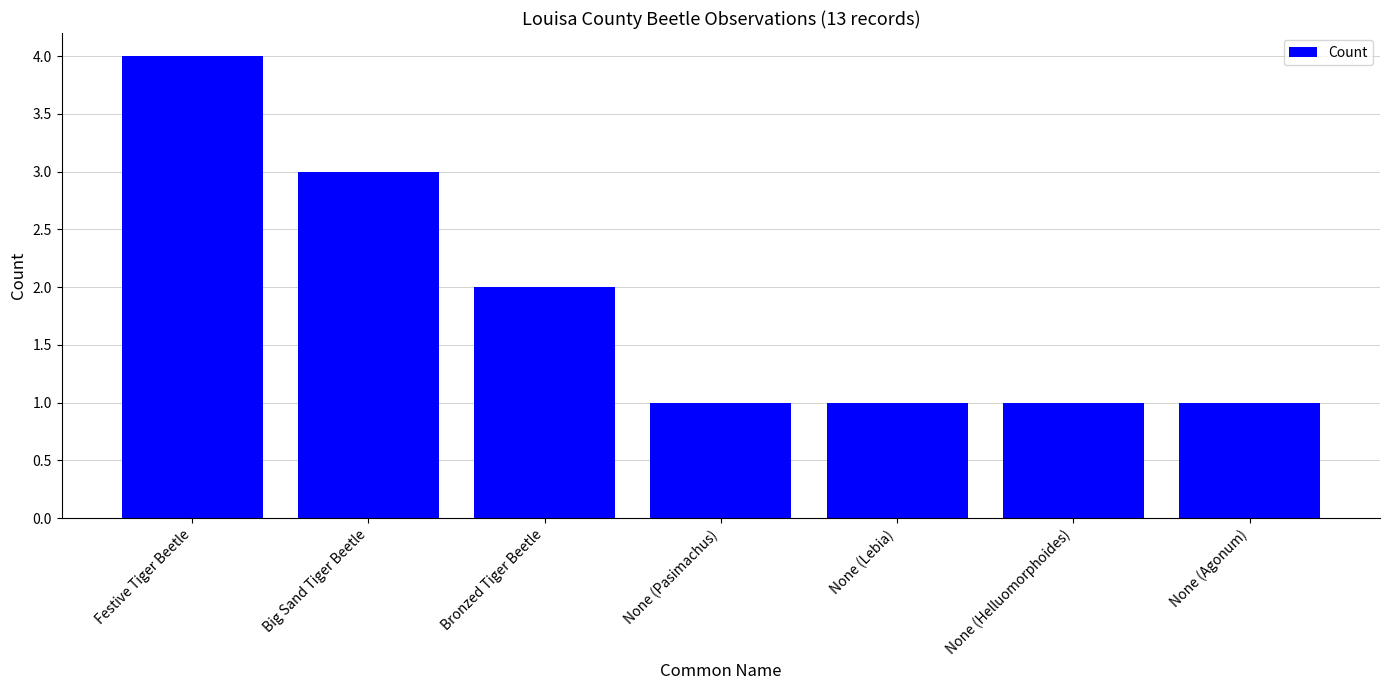

What is the ratio of the value at None (Pasimachus) to the value at Bronzed Tiger Beetle?

0.5